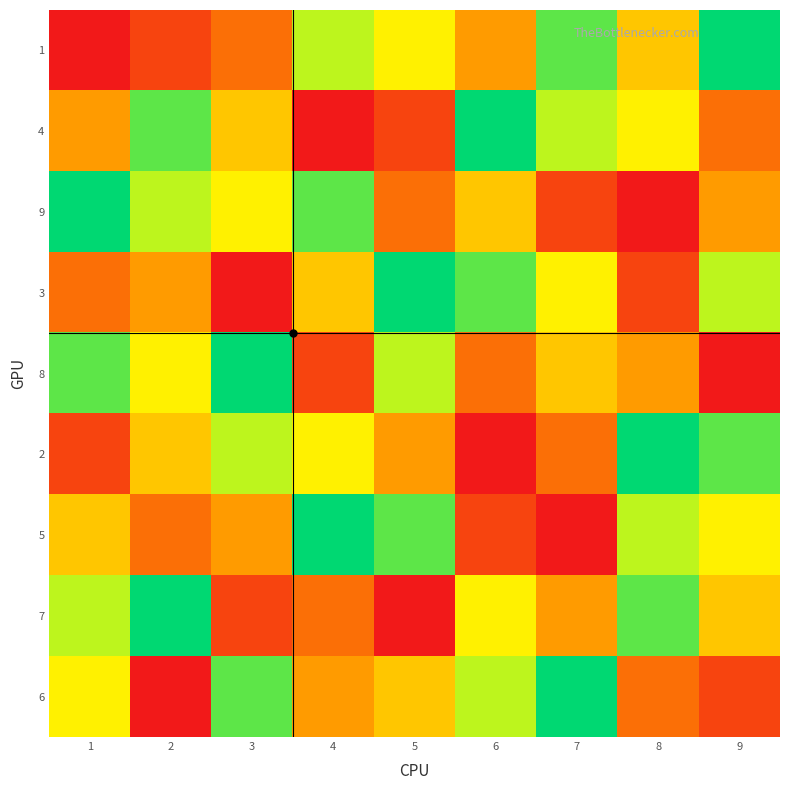

Reading left to right, what are all the values shown in this chart?

1: 1=1	2=2	3=3	4=7	5=6	6=4	7=8	8=5	9=9
4: 1=4	2=8	3=5	4=1	5=2	6=9	7=7	8=6	9=3
9: 1=9	2=7	3=6	4=8	5=3	6=5	7=2	8=1	9=4
3: 1=3	2=4	3=1	4=5	5=9	6=8	7=6	8=2	9=7
8: 1=8	2=6	3=9	4=2	5=7	6=3	7=5	8=4	9=1
2: 1=2	2=5	3=7	4=6	5=4	6=1	7=3	8=9	9=8
5: 1=5	2=3	3=4	4=9	5=8	6=2	7=1	8=7	9=6
7: 1=7	2=9	3=2	4=3	5=1	6=6	7=4	8=8	9=5
6: 1=6	2=1	3=8	4=4	5=5	6=7	7=9	8=3	9=2